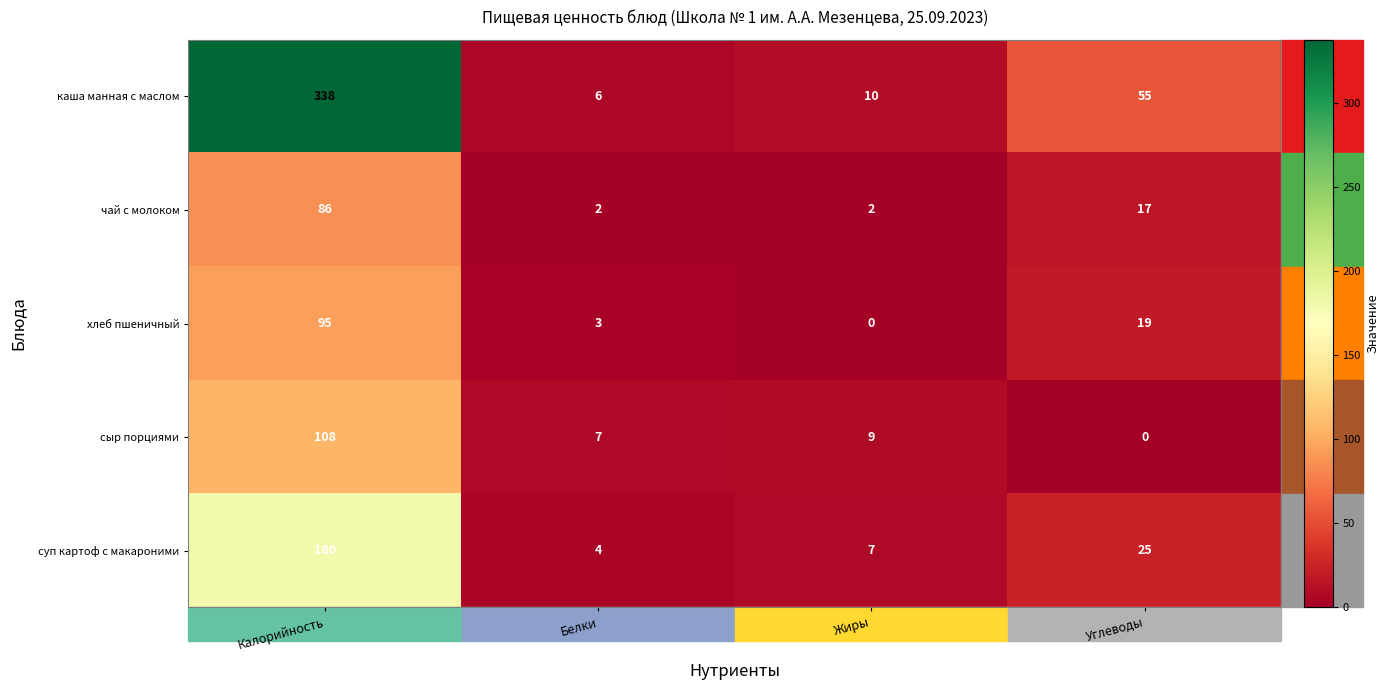

What is the average value of the сыр порциями series?

31